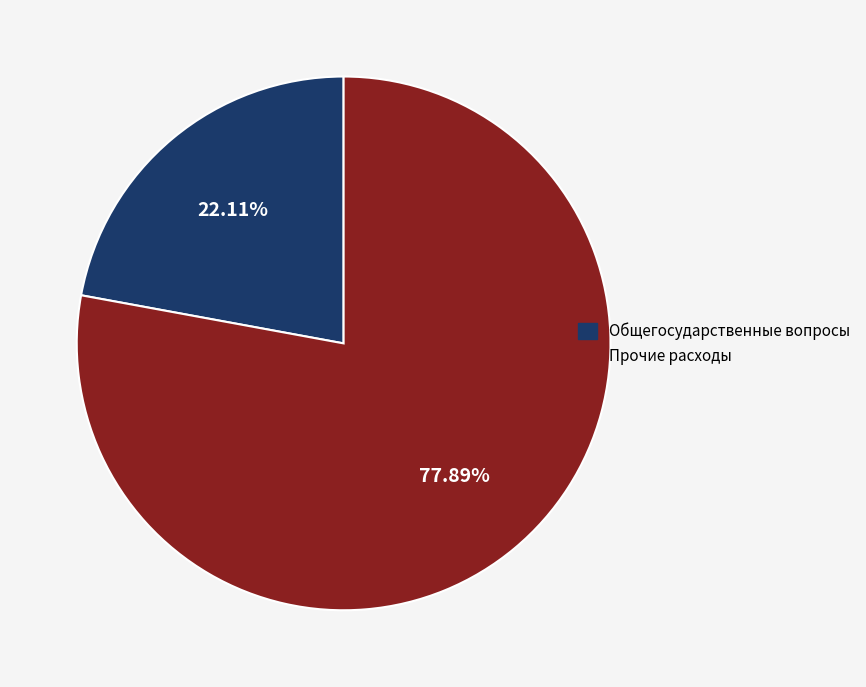

How many segments does this pie chart have?

2